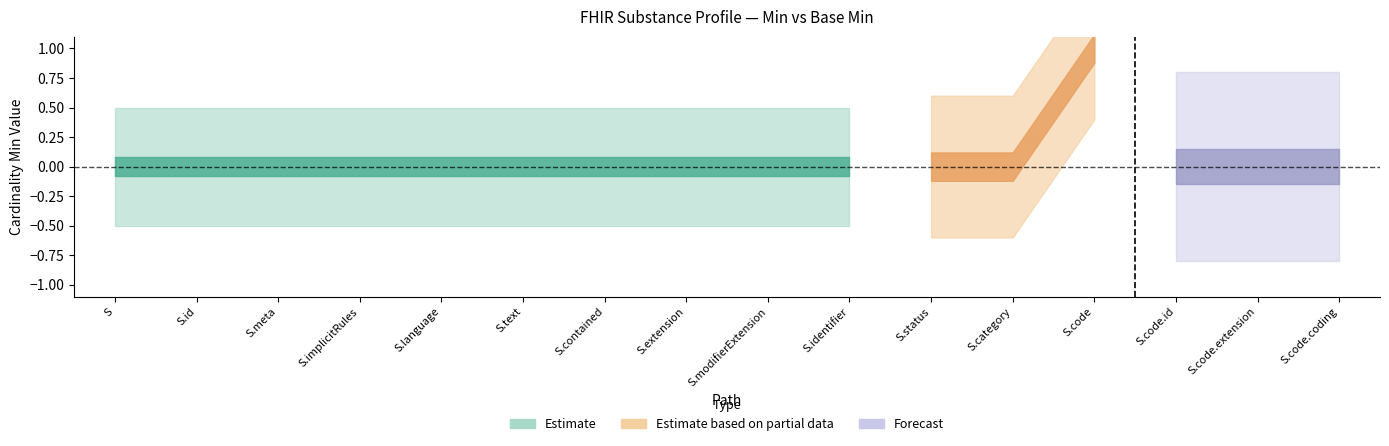

True or false: Base Min and Min intersect in this chart.

False